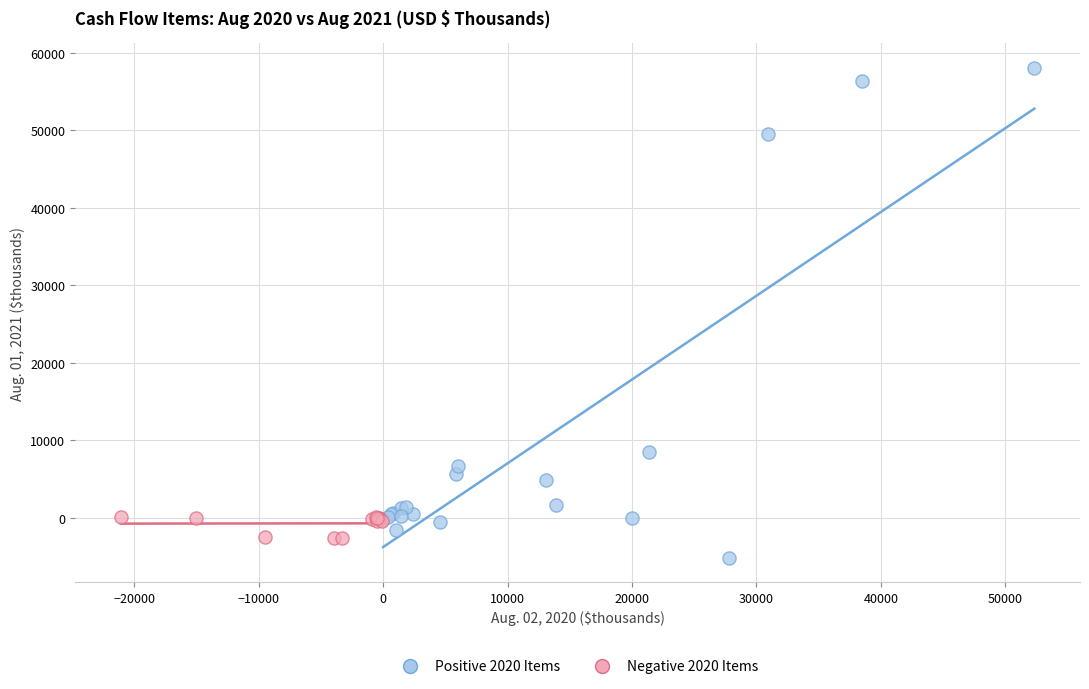

Which series reaches the maximum Y coordinate?

Positive 2020 Items